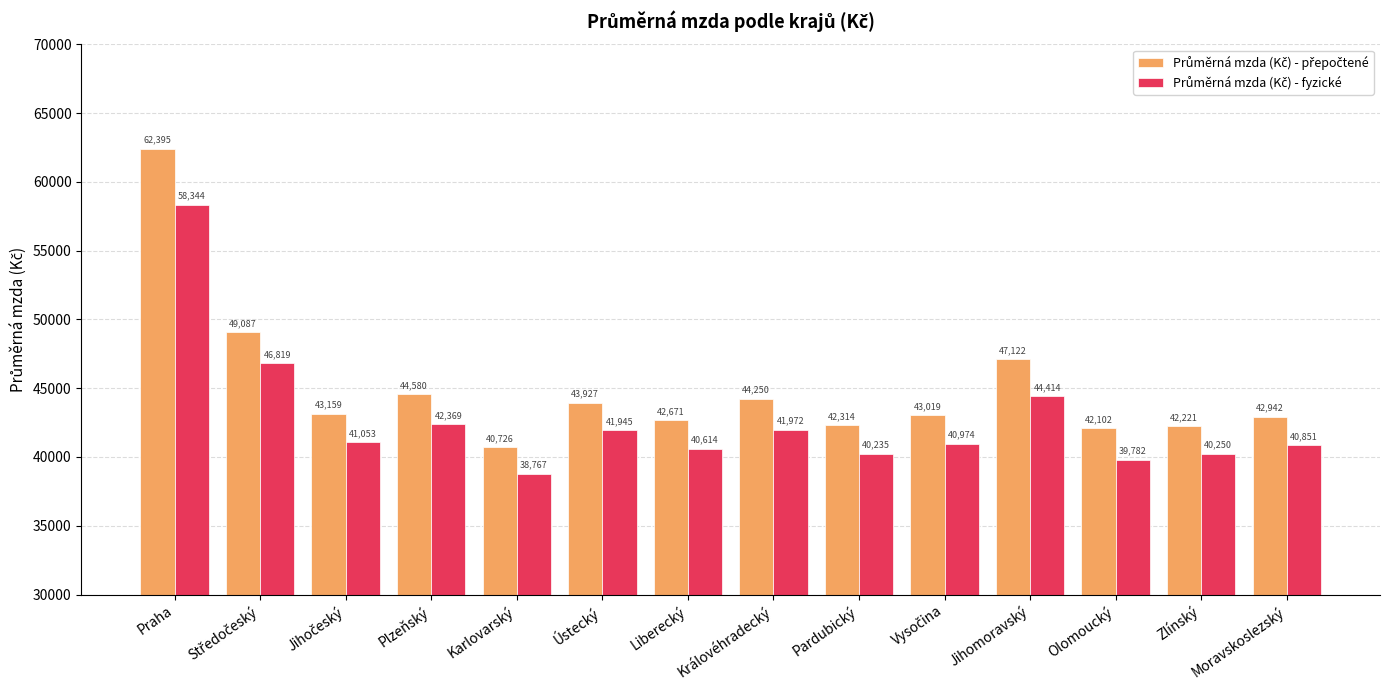

What is the greatest value displayed?

62395.0